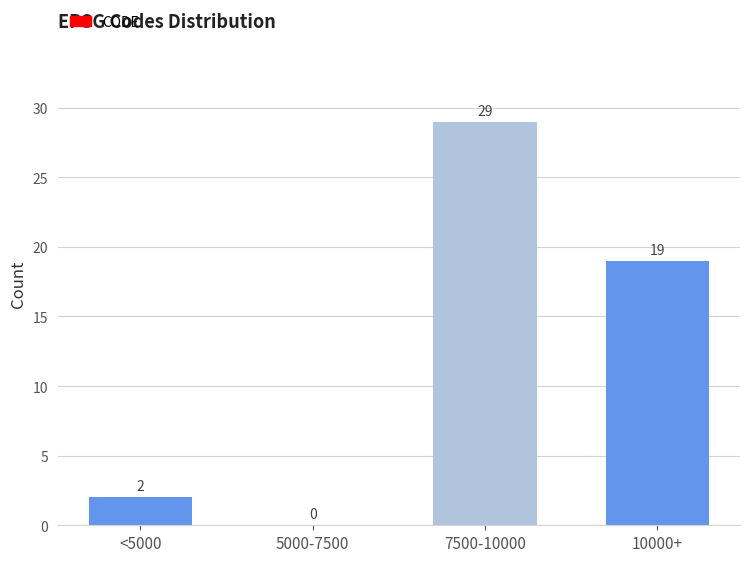

Reading right to left, list all the values displayed in this chart.

10000+=19	7500-10000=29	5000-7500=0	<5000=2